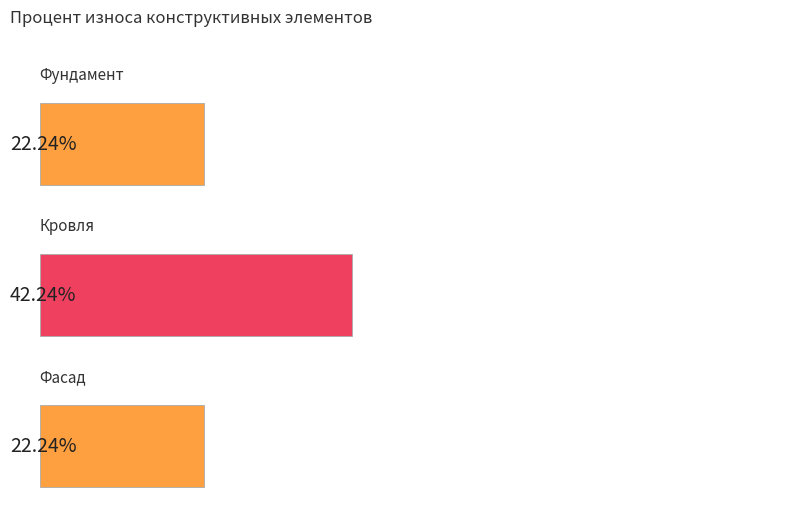

Approximately how many times larger is the value at Фундамент compared to Кровля?

0.5